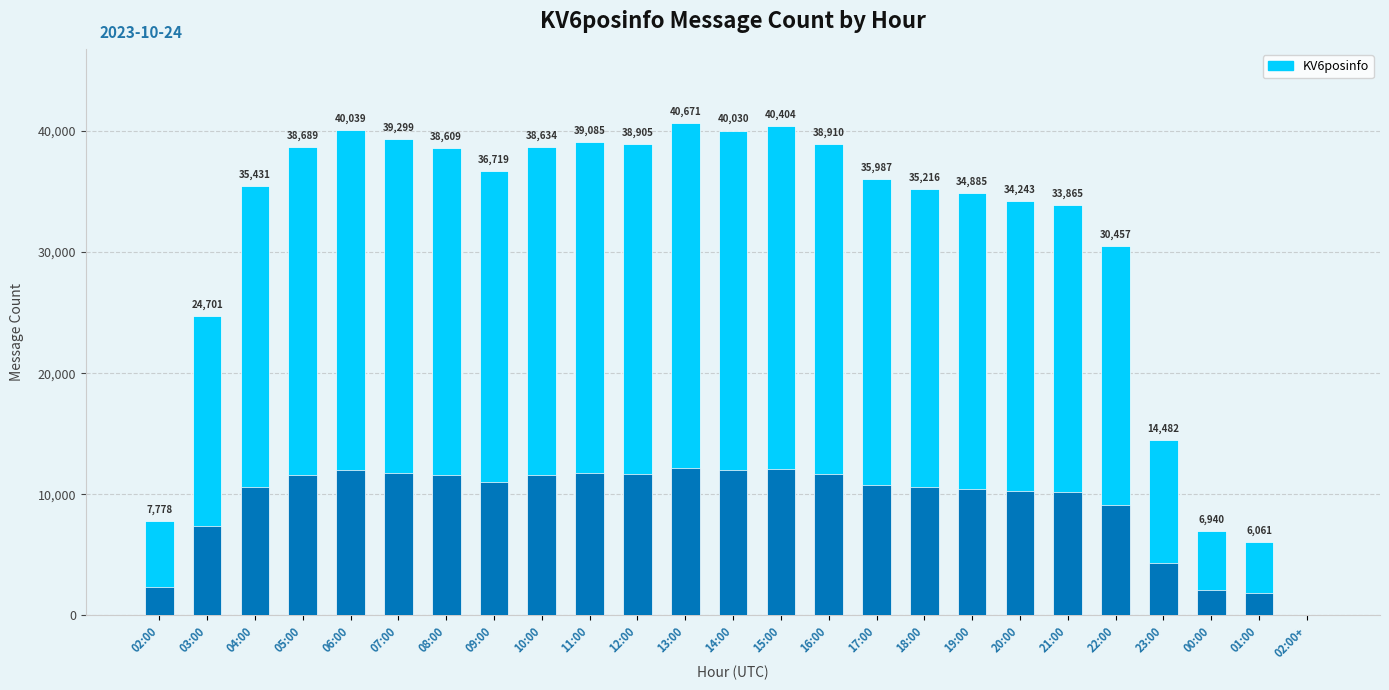

How many values are below 35987?

12